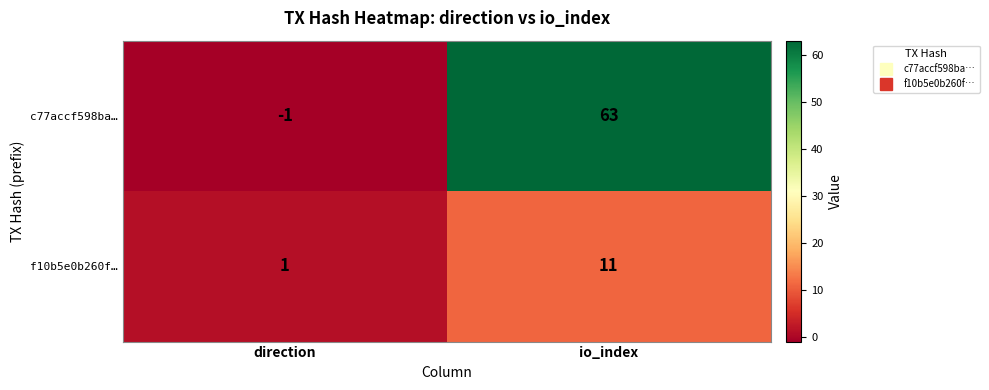

The c77accf598ba… series shows 0 at direction. True or false?

False